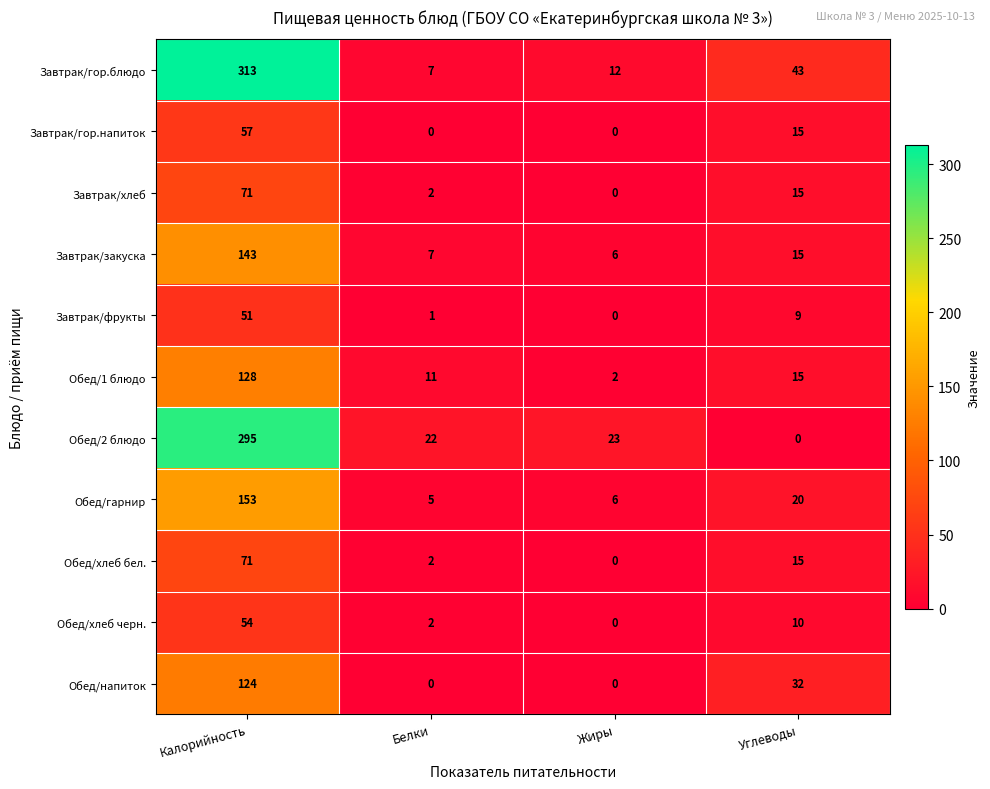

How many data points in Обед/2 блюдо are less than 23?

2